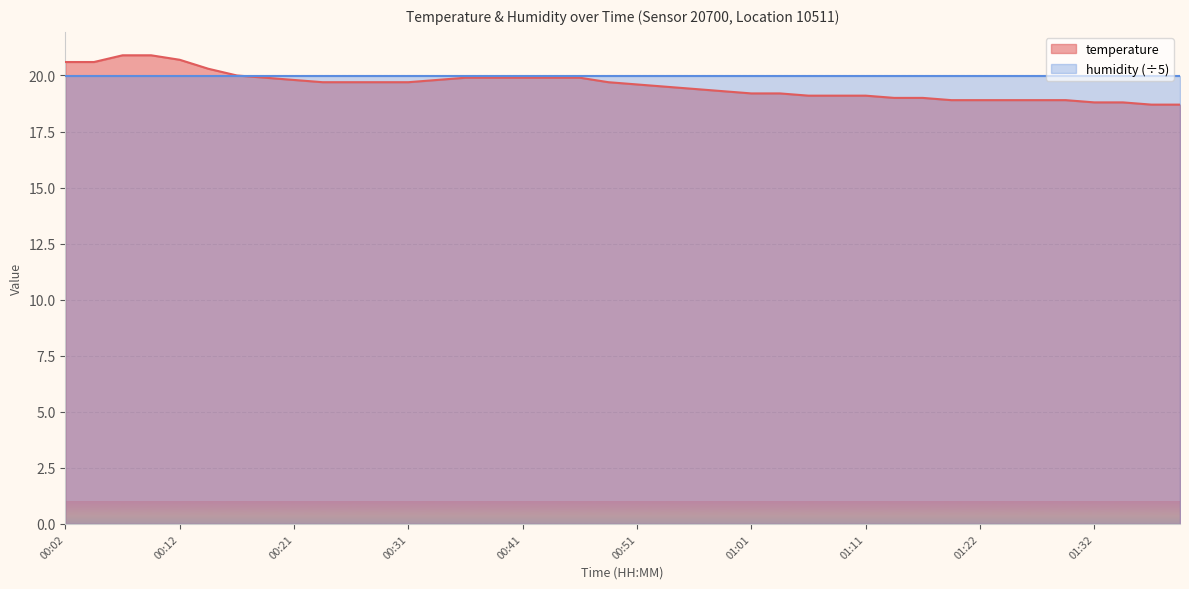

What is the difference between the values at 00:39 and 01:14?

0.9